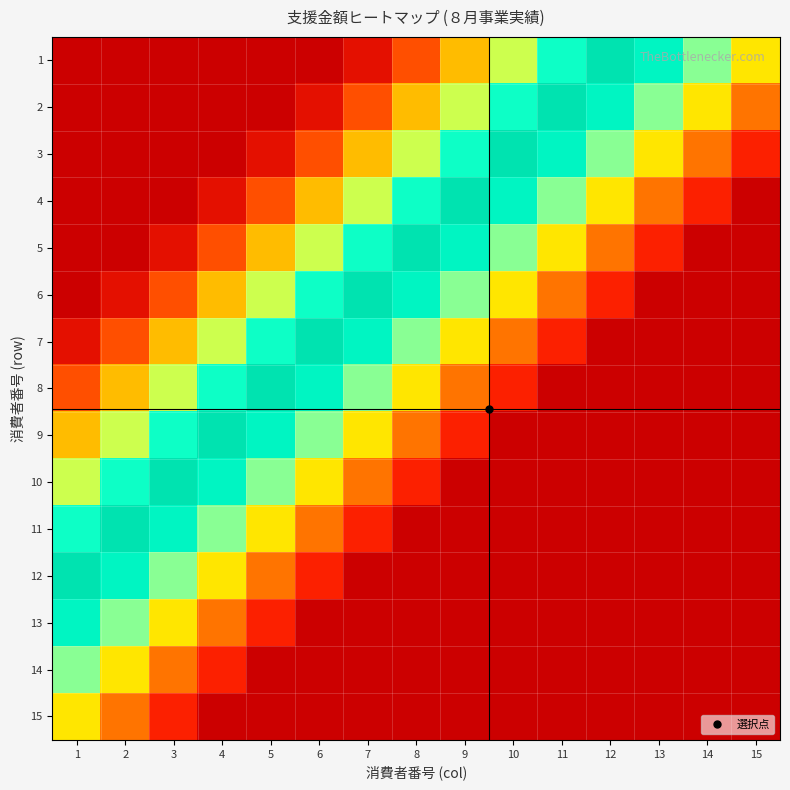

Which series has the largest range (max minus min)?

3